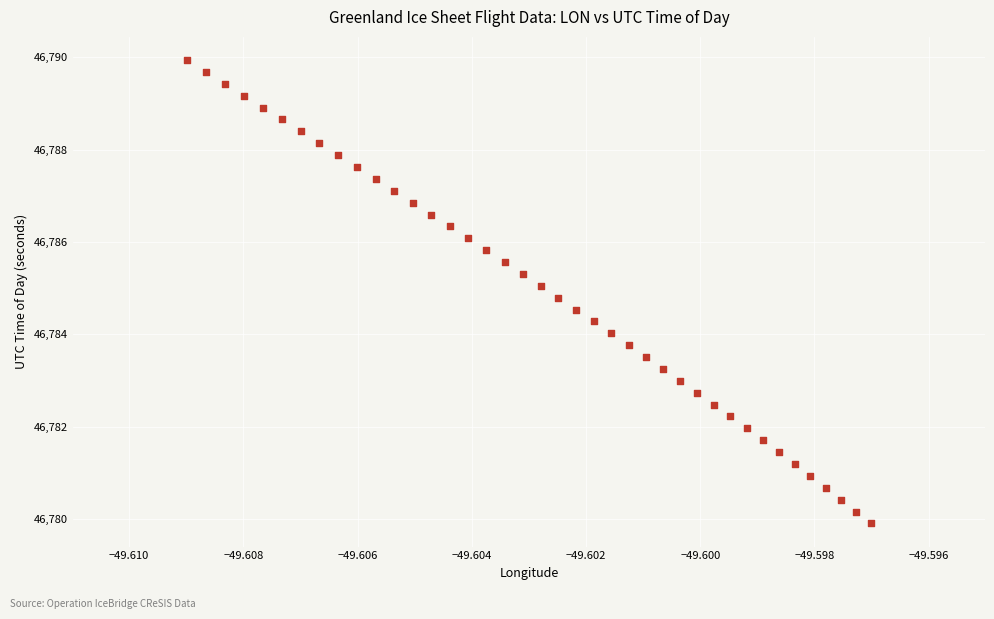

What is the range of Y values (max minus min)?

10.0